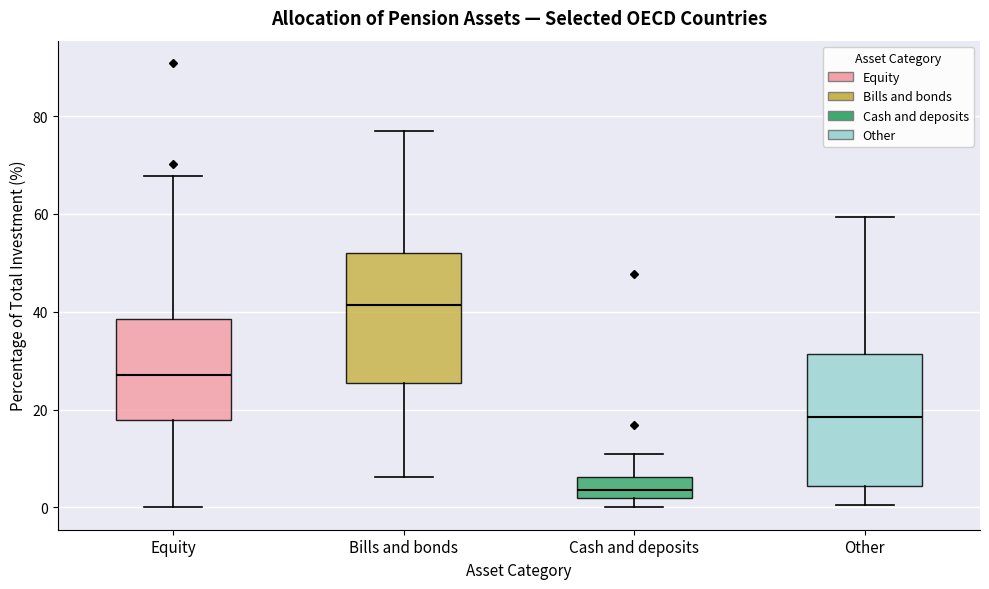

Reading left to right, transcribe this box plot: for each box, give where its median line is, the range the box spans, and where its two whiskers end, as read against the y-axis. The values are not printed on the chart, so give them approximately, as read against the axis.

Equity: median 28, box 18 to 38, whiskers 0 to 68
Bills and bonds: median 42, box 26 to 52, whiskers 6 to 76
Cash and deposits: median 4, box 2 to 6, whiskers 0 to 10
Other: median 18, box 4 to 32, whiskers 0 to 60